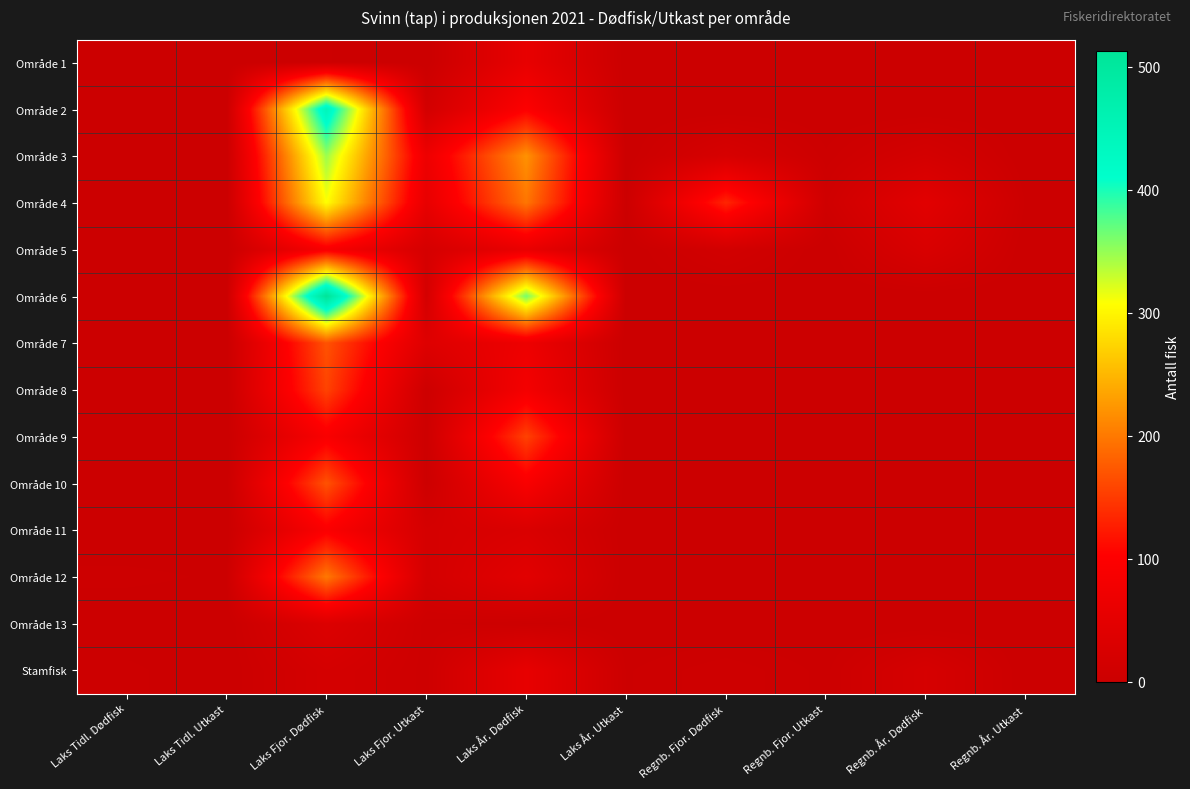

Which series has the largest total across all categories?

Område 6